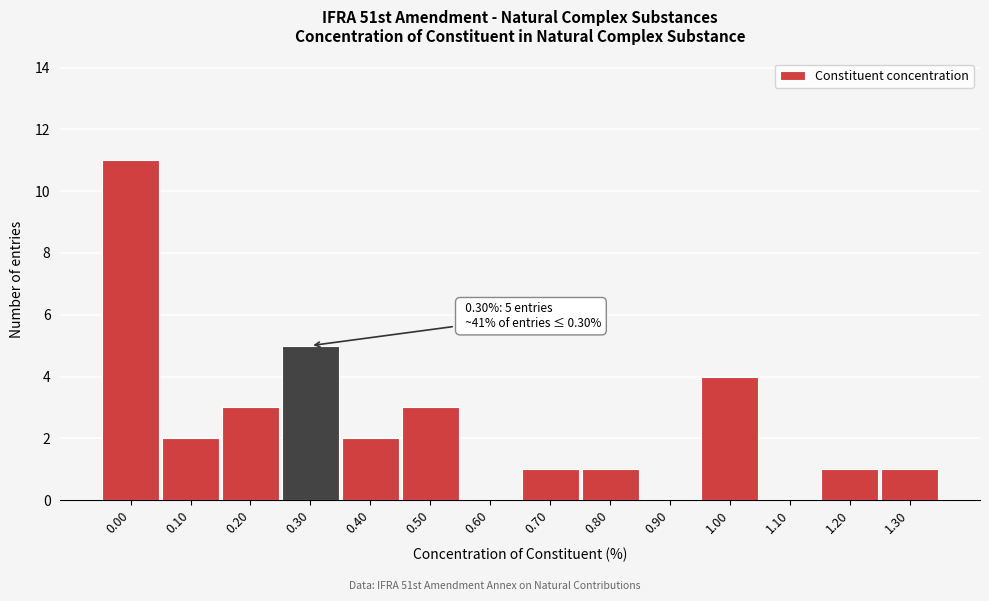

Reading left to right, list all the values displayed in this chart.

0.00=11	0.10=2	0.20=3	0.30=5	0.40=2	0.50=3	0.60=0	0.70=1	0.80=1	0.90=0	1.00=4	1.10=0	1.20=1	1.30=1